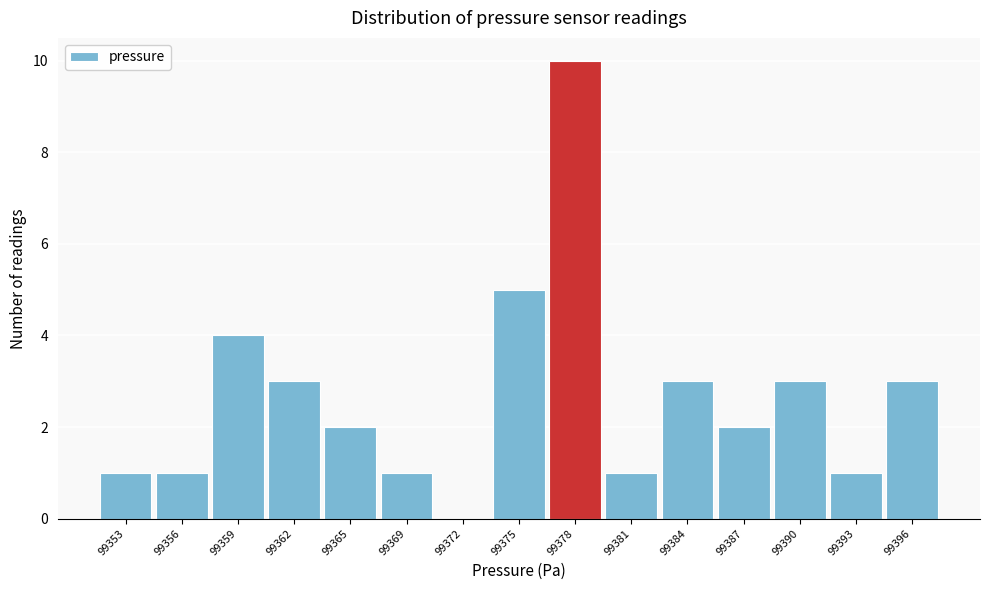

Reading right to left, what are all the values shown in this chart?

99396=3	99393=1	99390=3	99387=2	99384=3	99381=1	99378=10	99375=5	99372=0	99369=1	99365=2	99362=3	99359=4	99356=1	99353=1